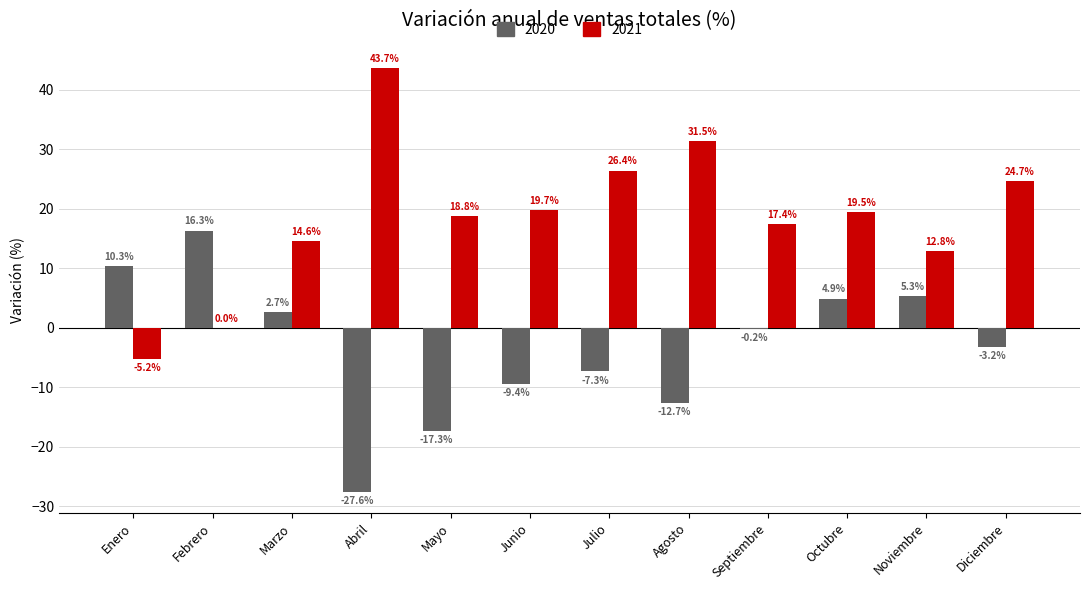

Is the value of 2021 at Noviembre greater than the value of 2020 at Noviembre?

Yes